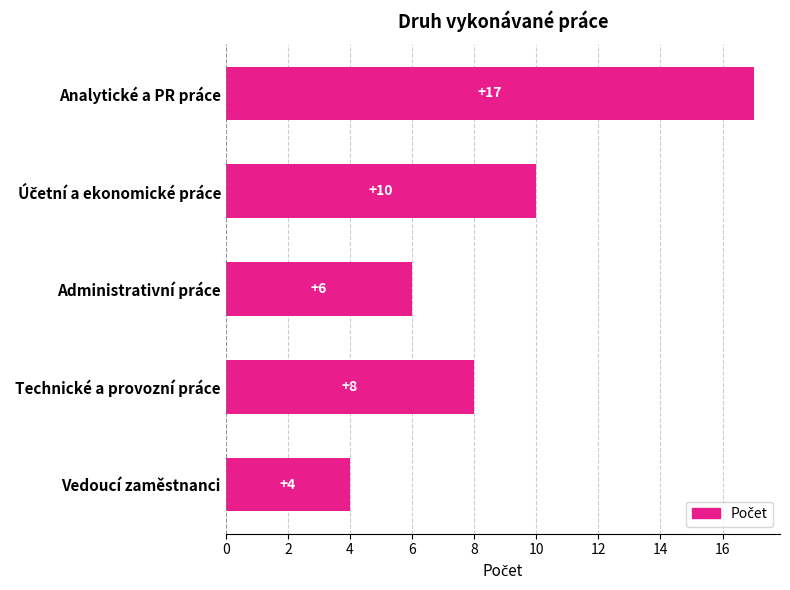

What is the sum of the values at Technické a provozní práce and Vedoucí zaměstnanci?

12